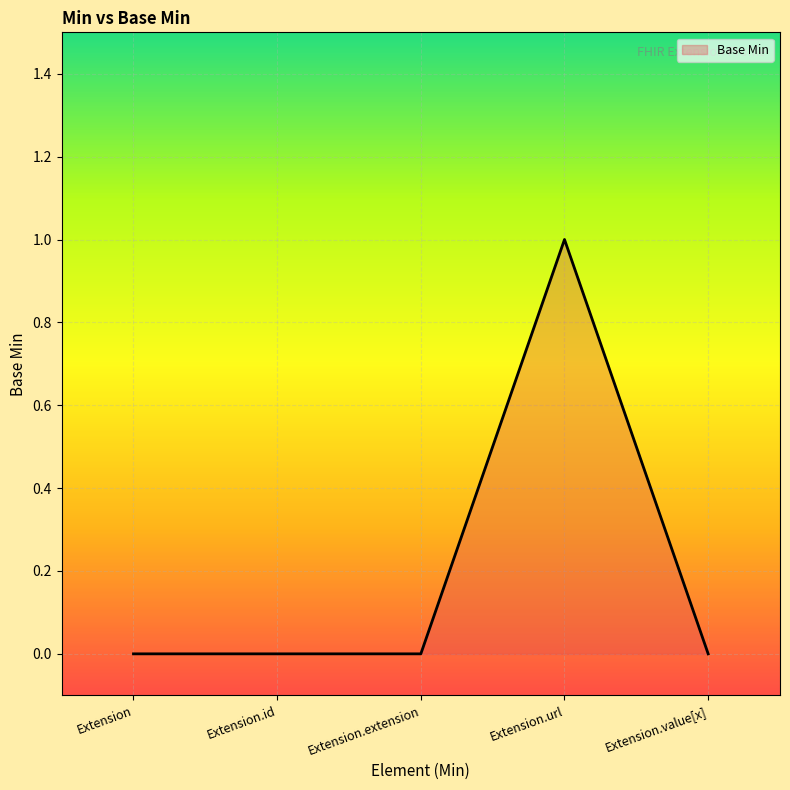

Count the number of categories in the chart.

5